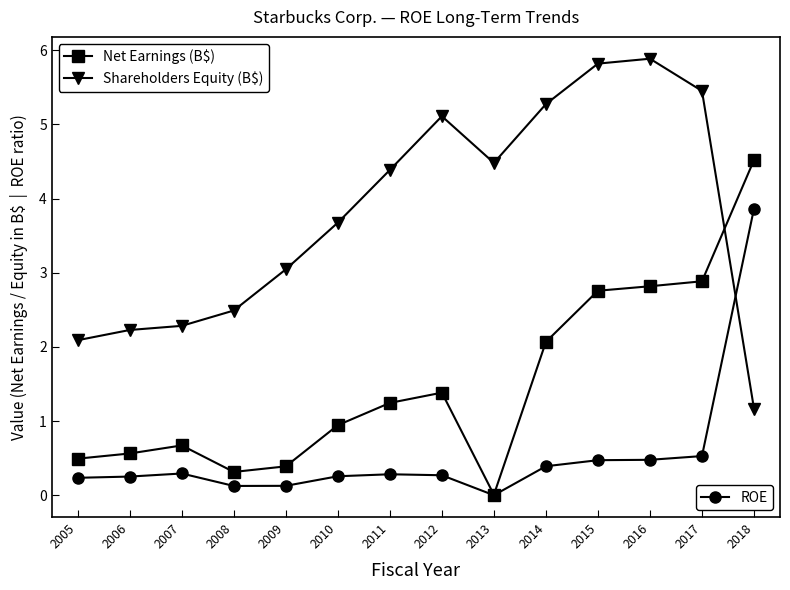

What is the total value across all series at 2005?

2.8